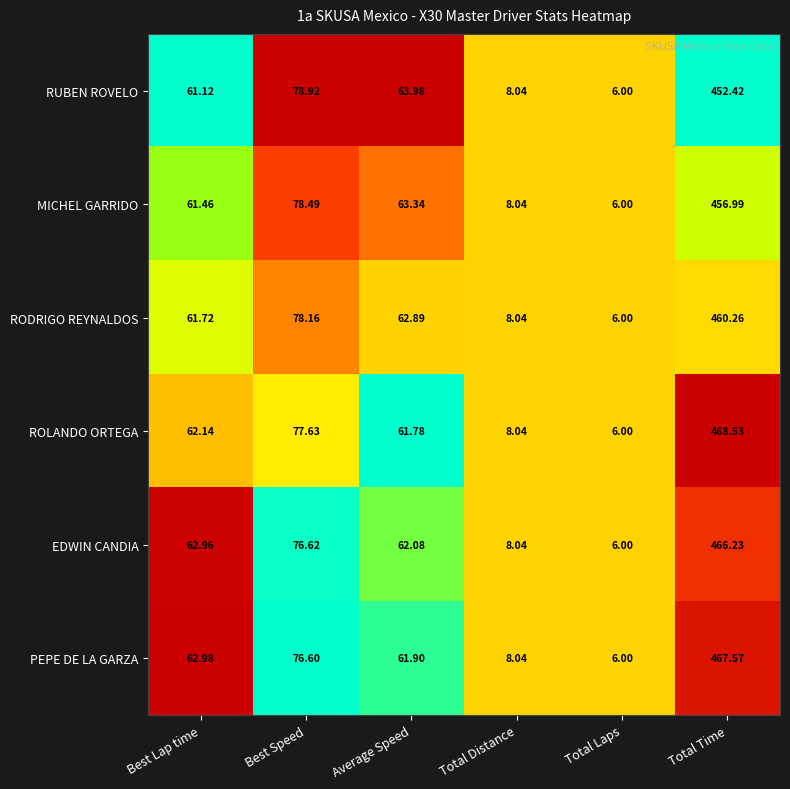

List the series in order of their peak value, highest first.

ROLANDO ORTEGA, PEPE DE LA GARZA, EDWIN CANDIA, RODRIGO REYNALDOS, MICHEL GARRIDO, RUBEN ROVELO